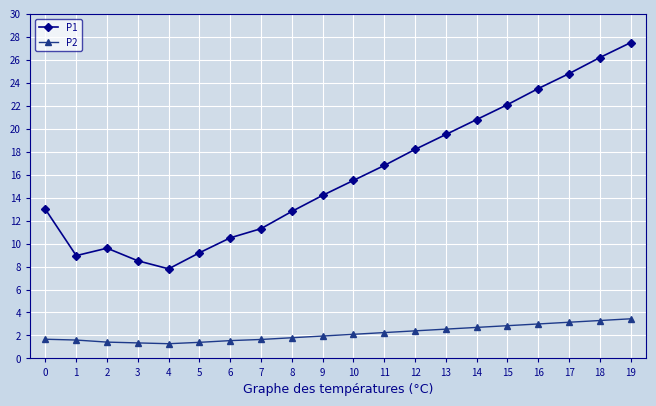

True or false: P1 has more than 2 interior local peaks.

False